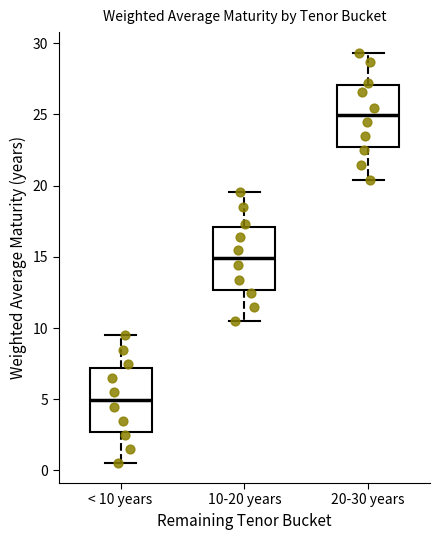

Where is the upper edge of the box for 10-20 years on the y-axis? The values are not printed on the chart, so give them approximately, as read against the axis.

17.0